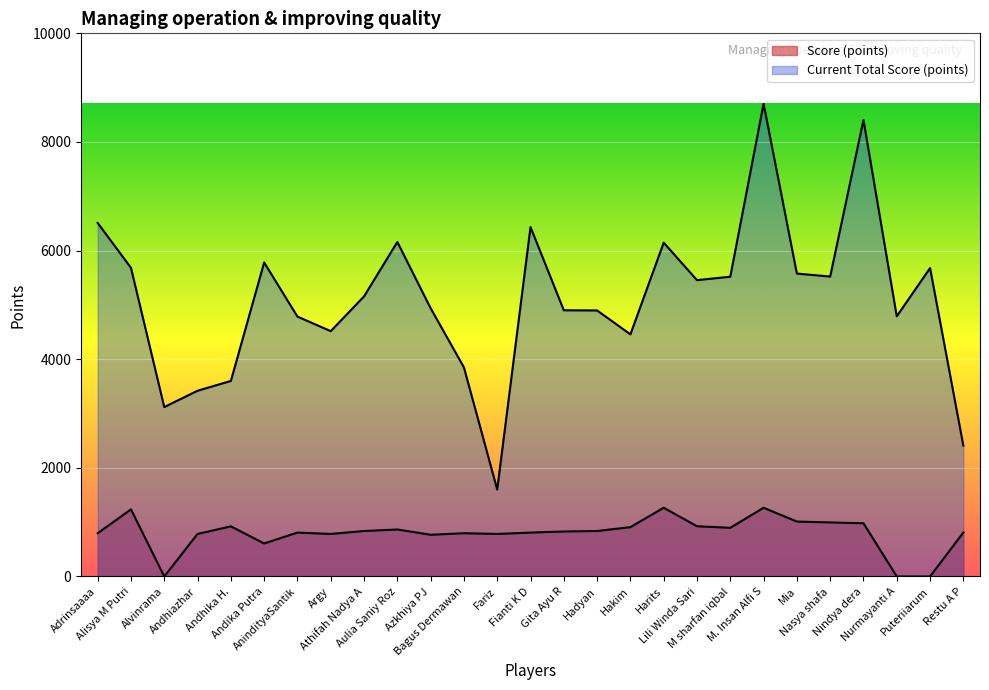

What is the difference between the Score (points) values at Restu A P and Mia?

202